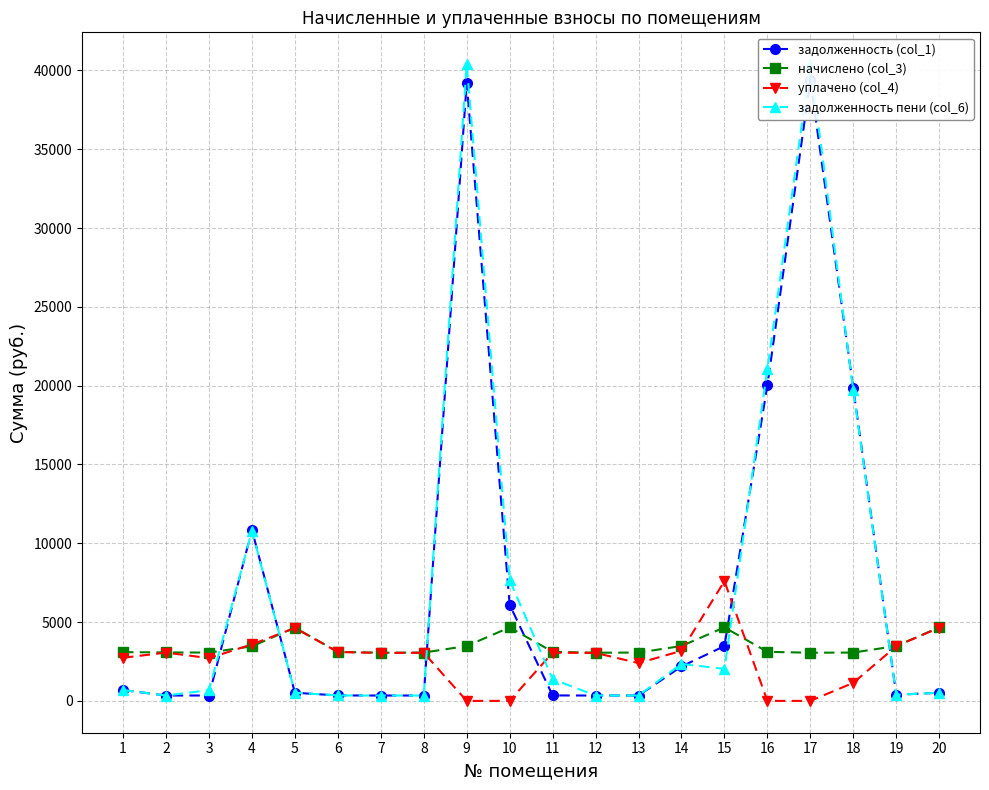

Which category has the highest value in the начислено (col_3) series?

10